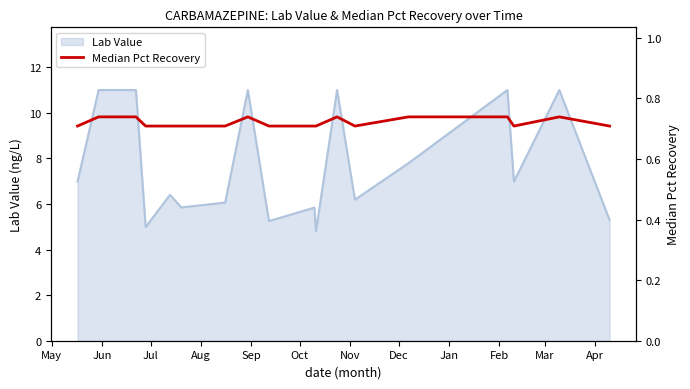

How many values are between 0 and 1?

18